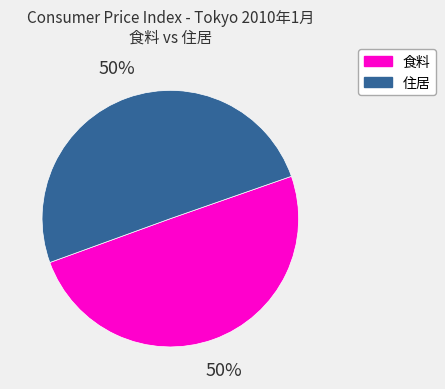

What percentage is the 住居 slice, to the nearest percent?

50%